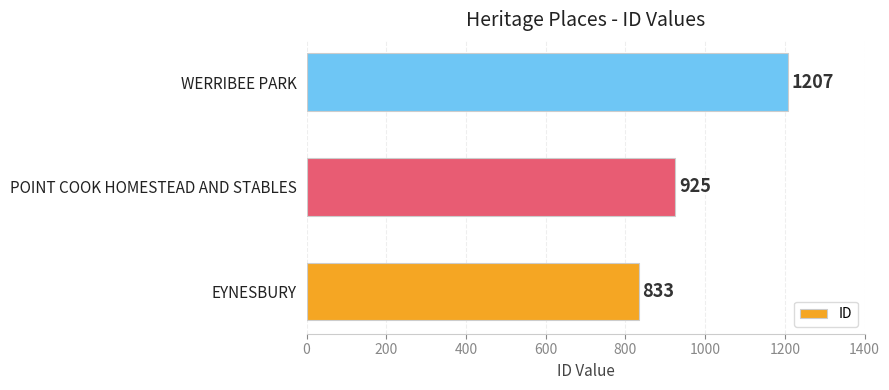

Count the number of data series in this chart.

1